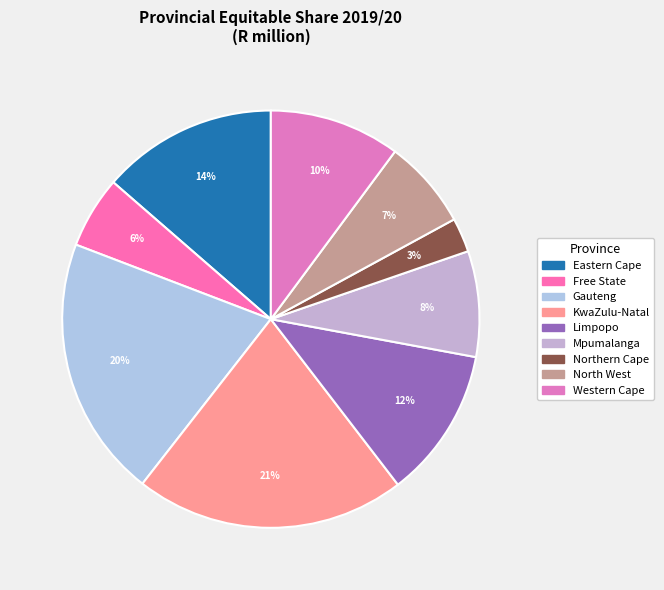

What is the total percentage of Eastern Cape and Western Cape?

23.8%